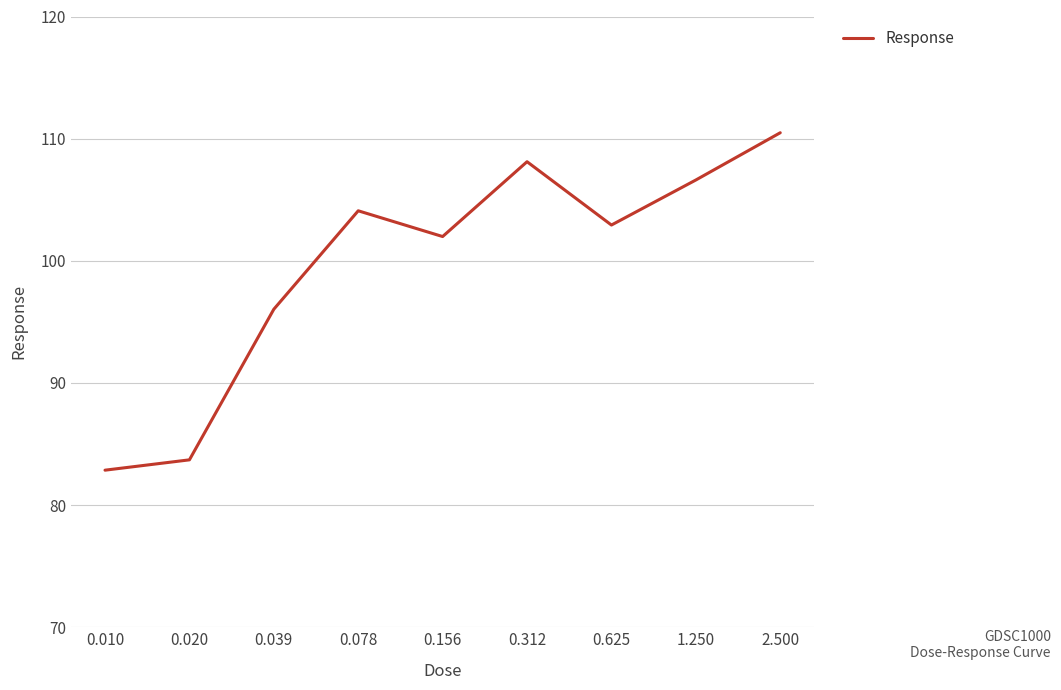

Does the chart have visible grid lines?

Yes